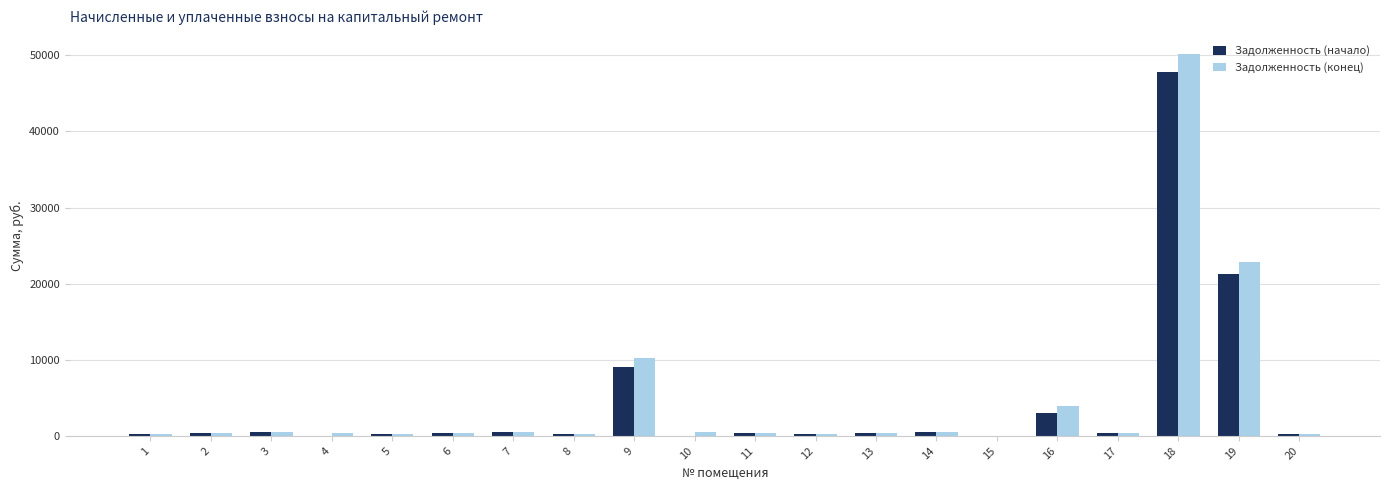

Are the bars horizontal?

No